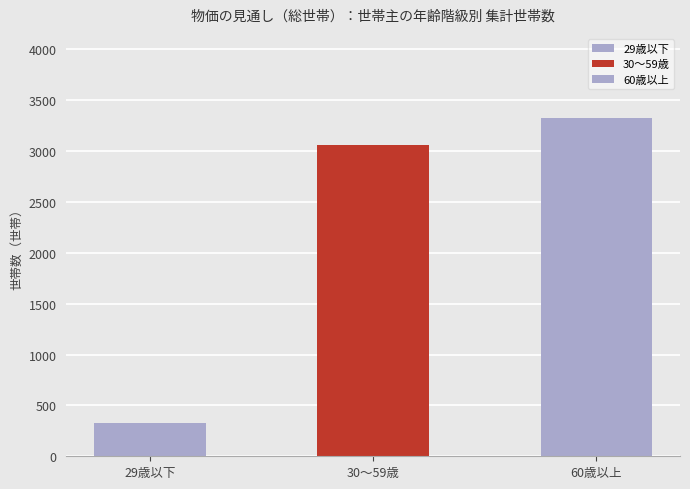

What is the minimum value shown in the chart?

302